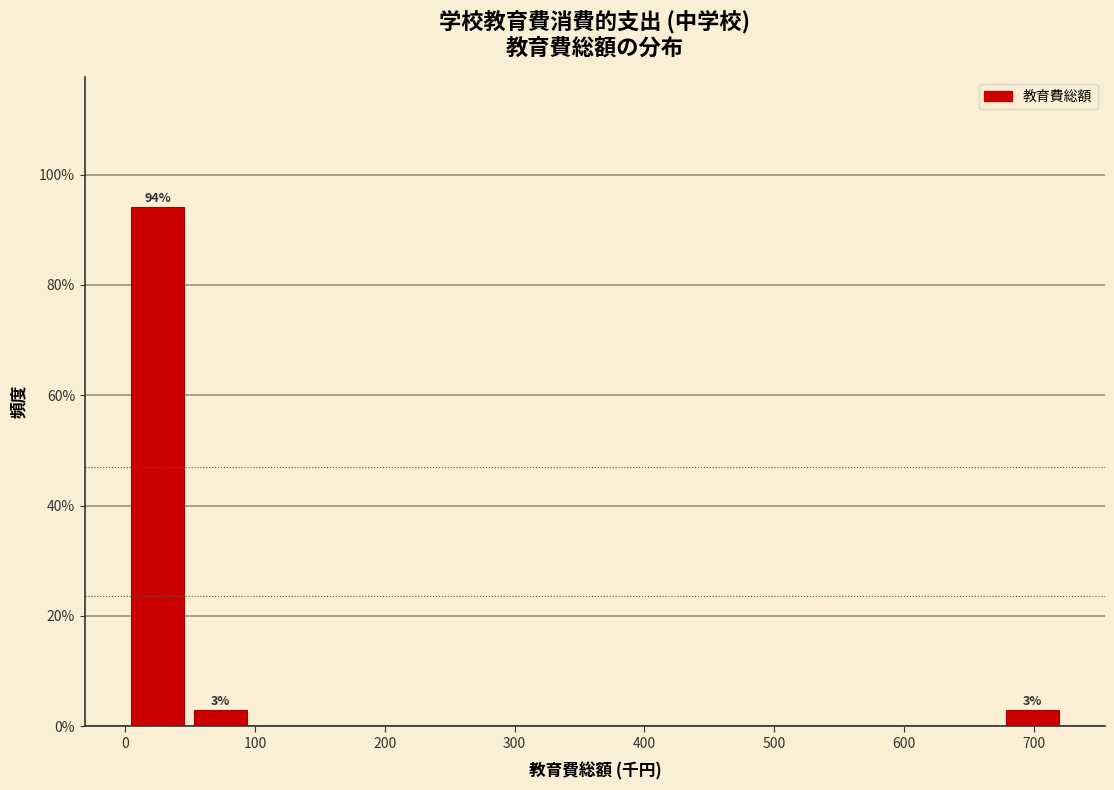

Which range on the x-axis has the tallest bar?

0 to 50